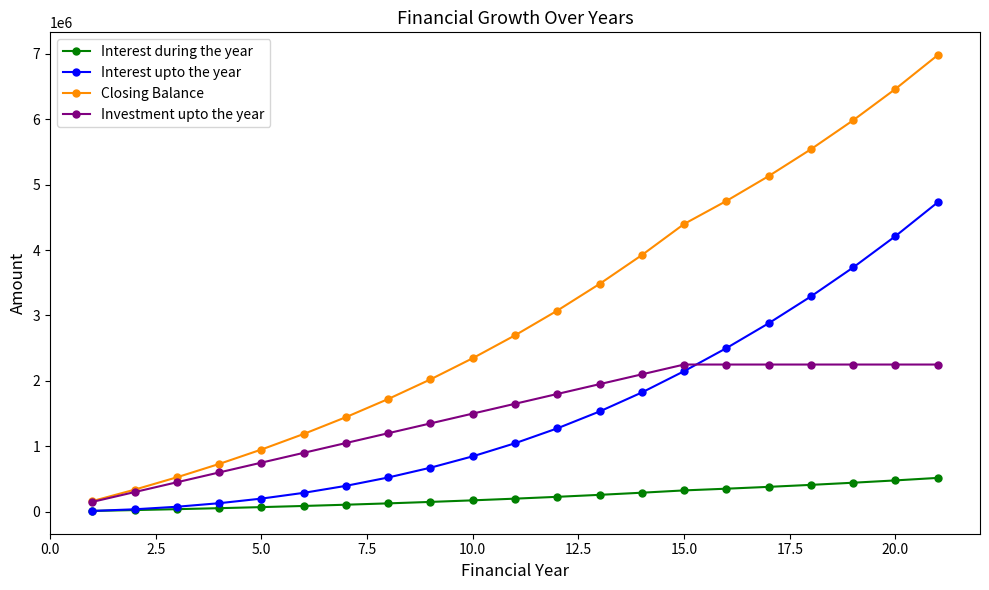

What is the maximum value for Interest upto the year?

4730092.8